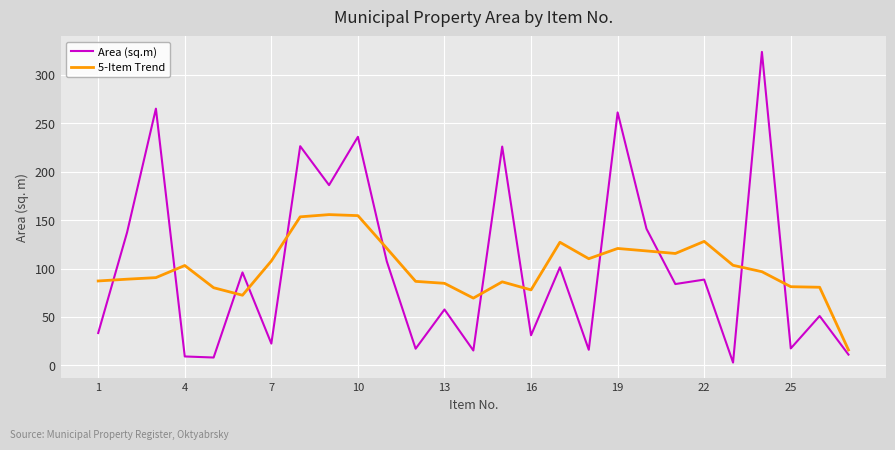

List the series in order of their peak value, lowest first.

5-Item Trend, Area (sq.m)